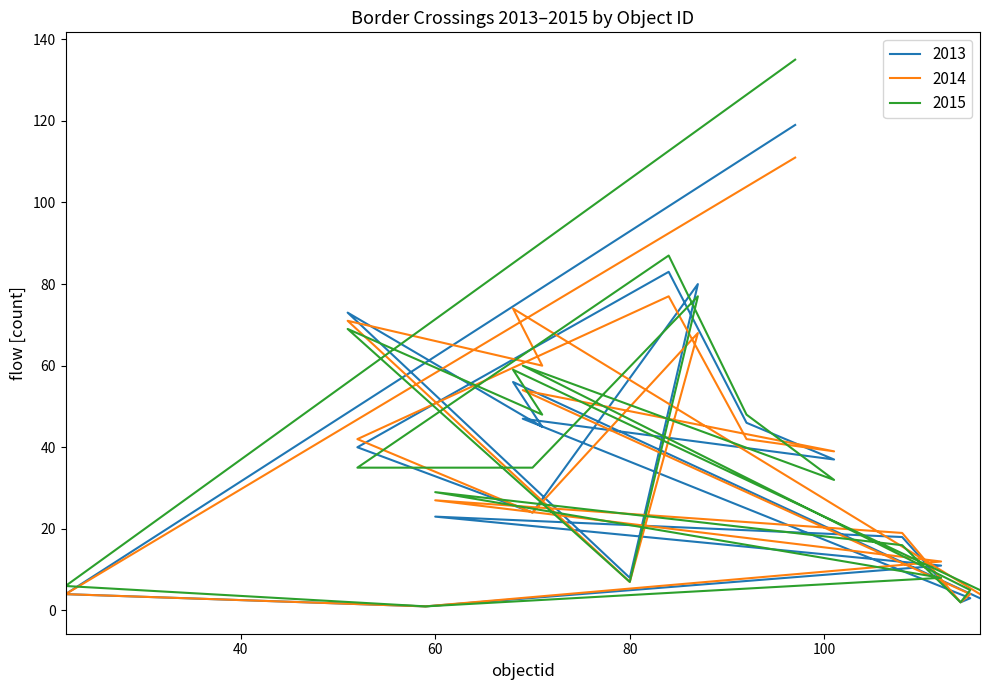

What is the value of the 2014 point at the 12th from the left?

54